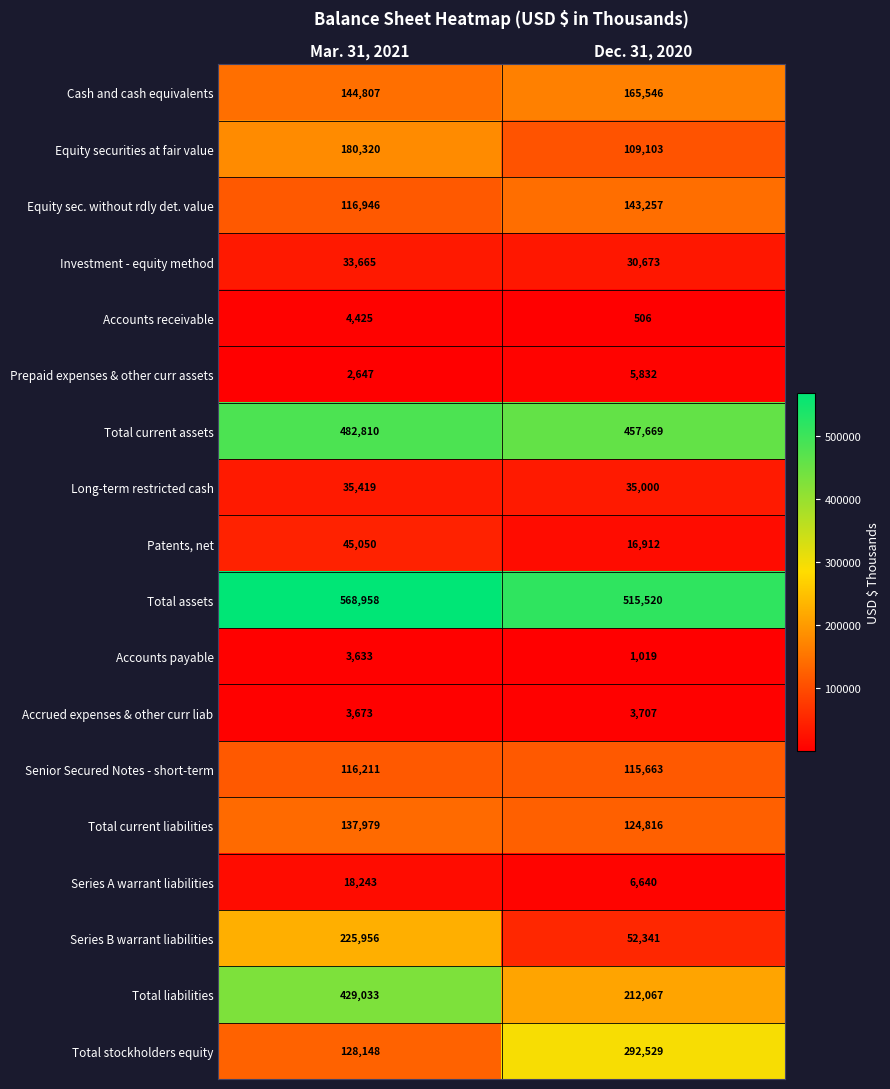

What is the approximate value of Accrued expenses & other curr liab at Dec. 31, 2020?

3707